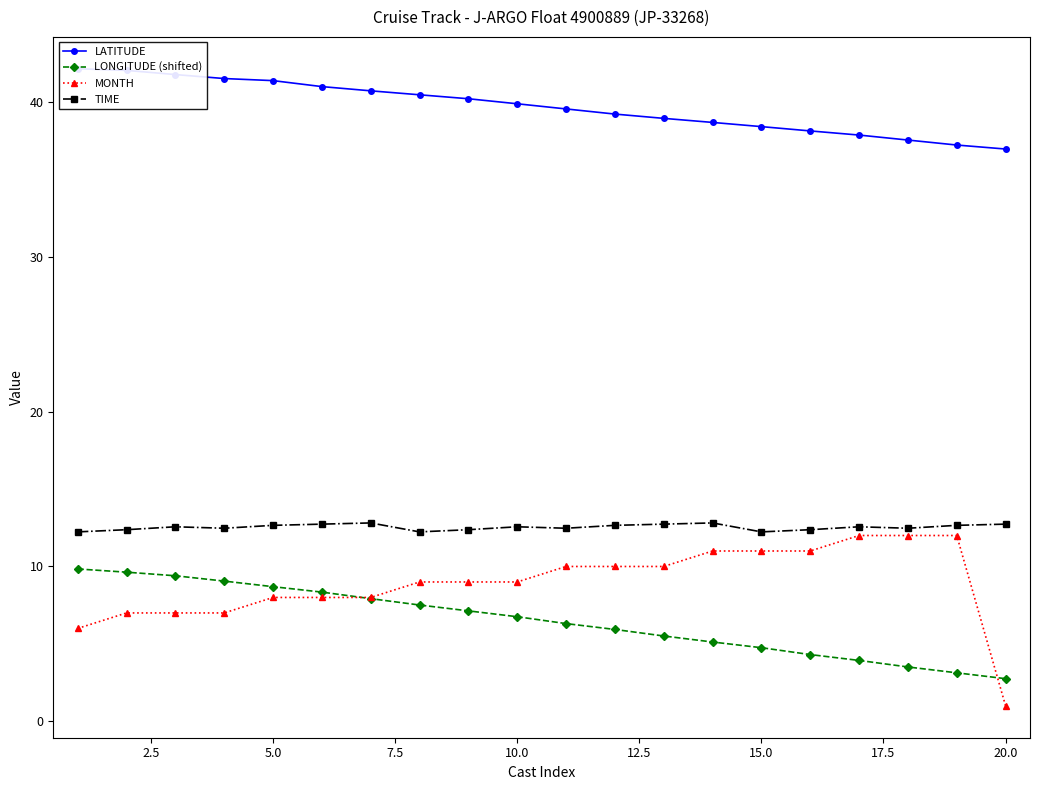

At which label does MONTH reach its minimum?

20.0